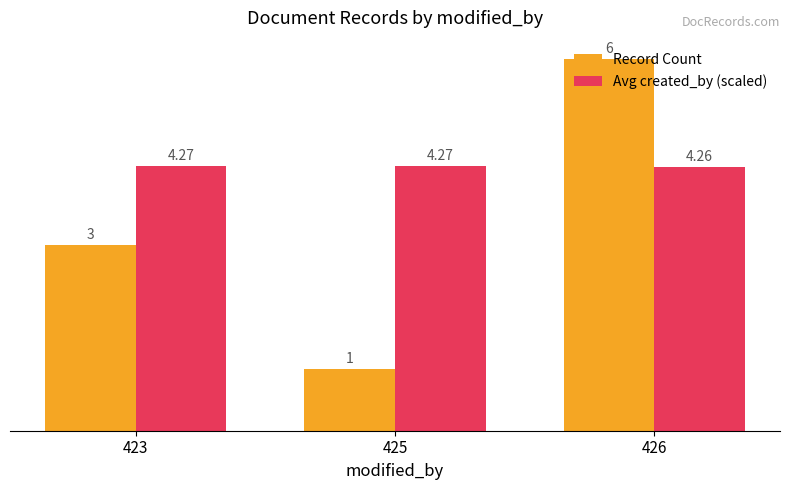

What is the value of the Record Count bar at the 2nd from the left?

1.0